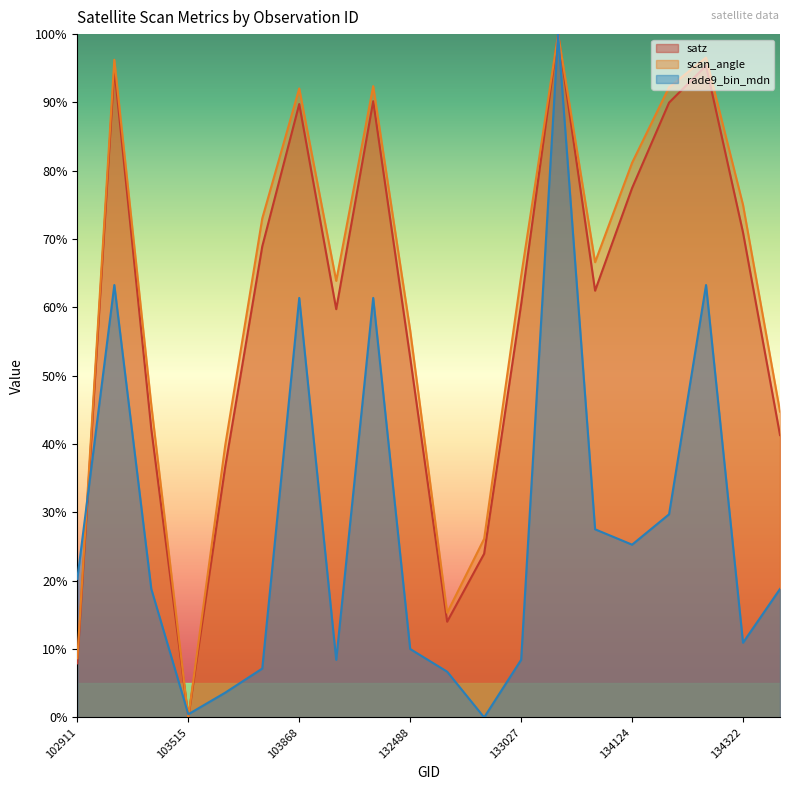

At which category does rade9_bin_mdn reach its first local valley?

103515